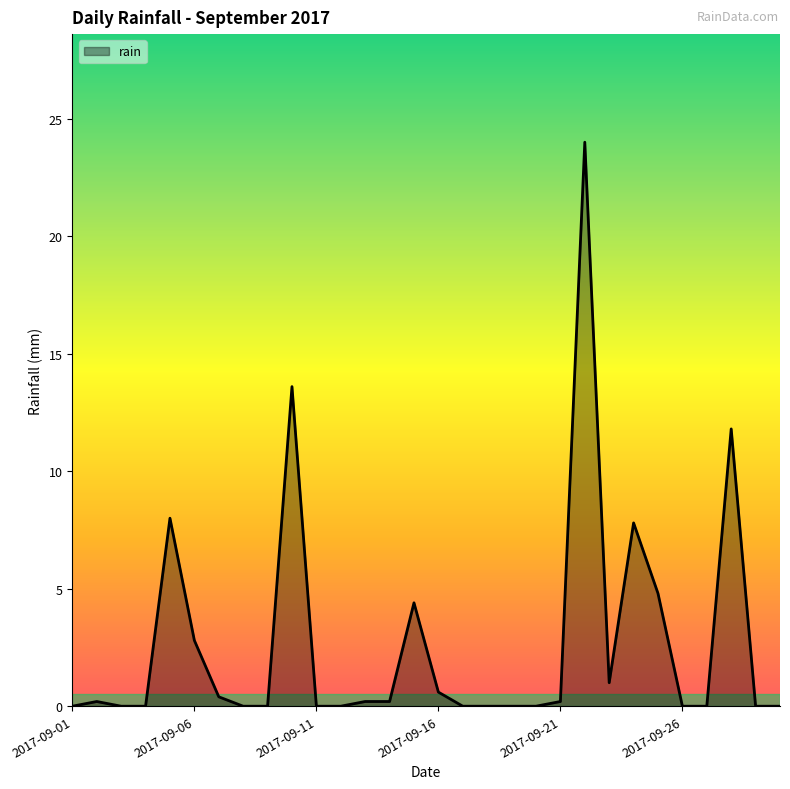

What is the difference between the maximum and minimum values?

24.0